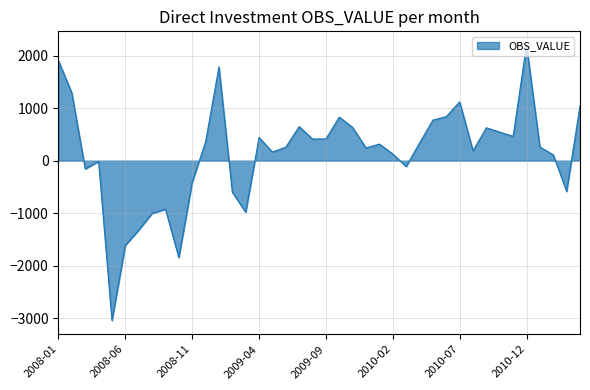

How many series are shown in this chart?

1